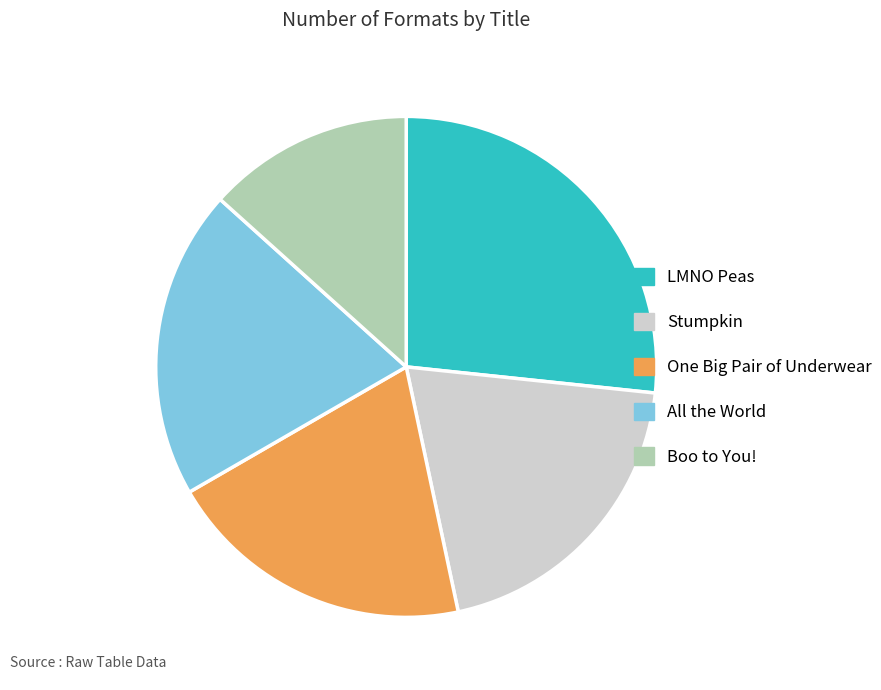

True or false: One Big Pair of Underwear accounts for 13% of the total.

False